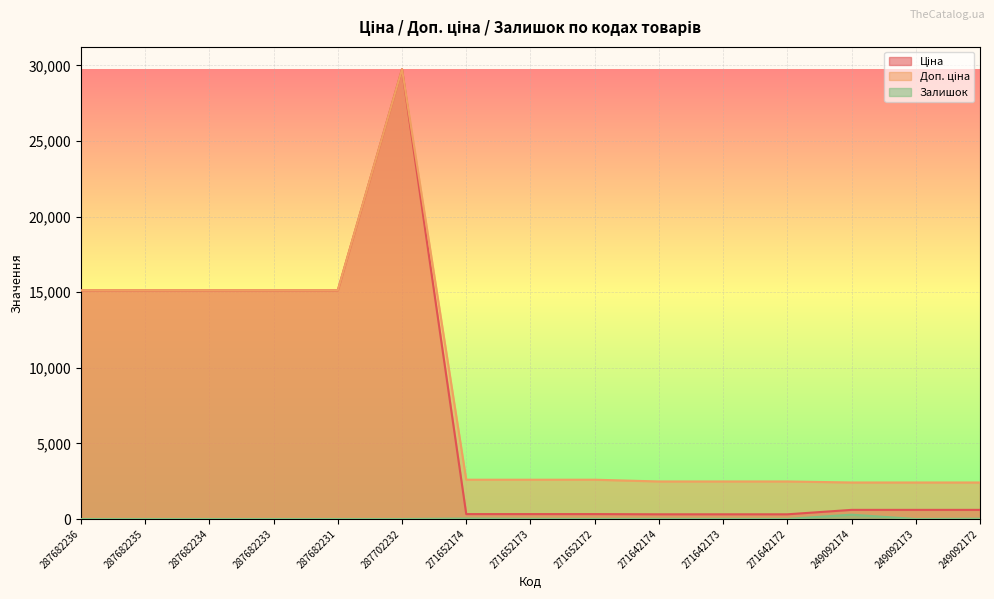

Rank the series by their maximum value, from highest to lowest.

Ціна, Доп. ціна, Залишок